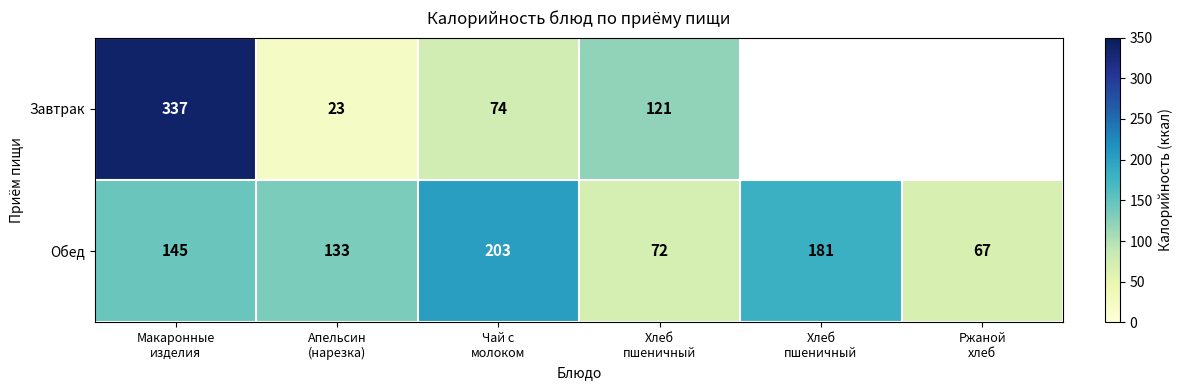

At Макаронные
изделия, list the series in order from smallest to largest.

Обед, Завтрак